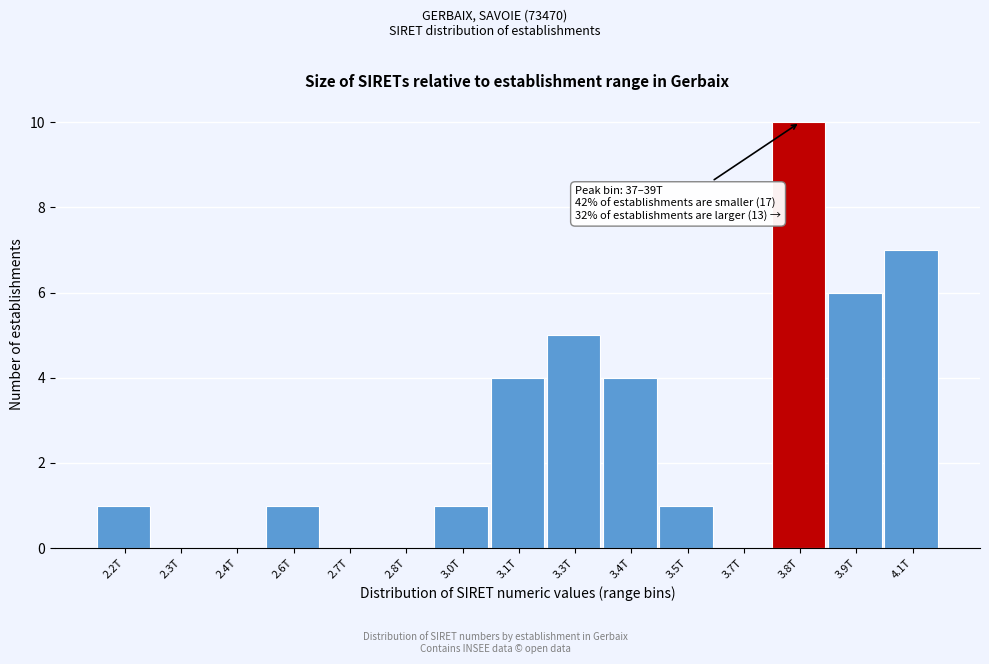

Reading left to right, transcribe all the data shown in this chart.

2.2T=1	2.3T=0	2.4T=0	2.6T=1	2.7T=0	2.8T=0	3.0T=1	3.1T=4	3.3T=5	3.4T=4	3.5T=1	3.7T=0	3.8T=10	3.9T=6	4.1T=7